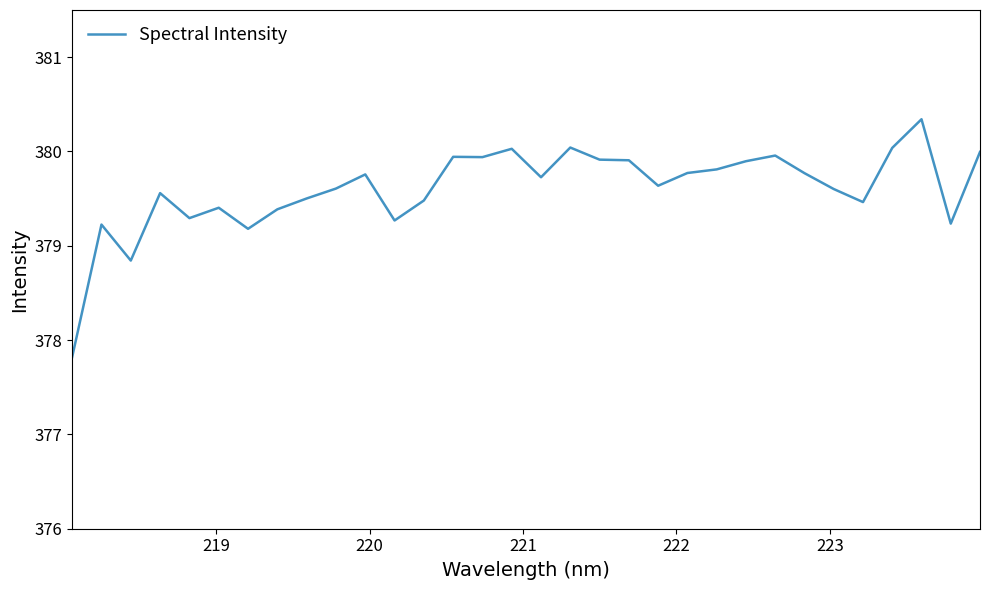

What is the maximum value shown in the chart?

380.3